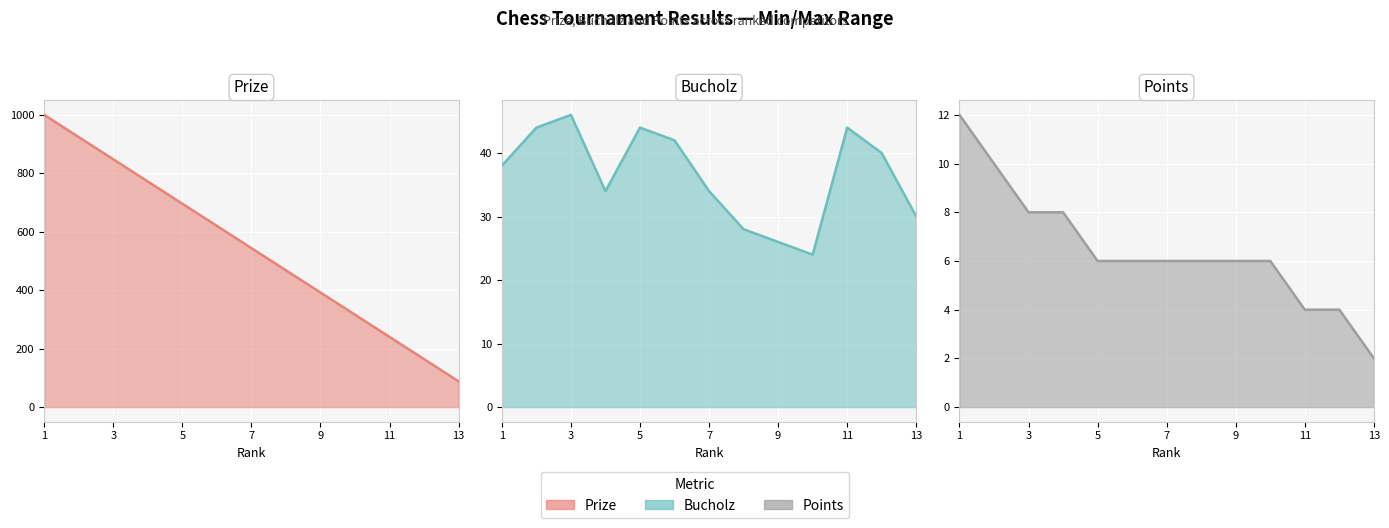

Count the number of categories in the chart.

13